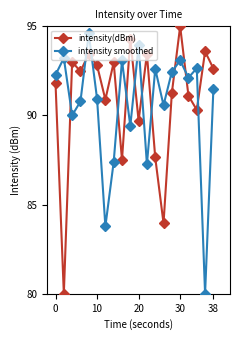

Rank the series by their maximum value, from lowest to highest.

intensity smoothed, intensity(dBm)